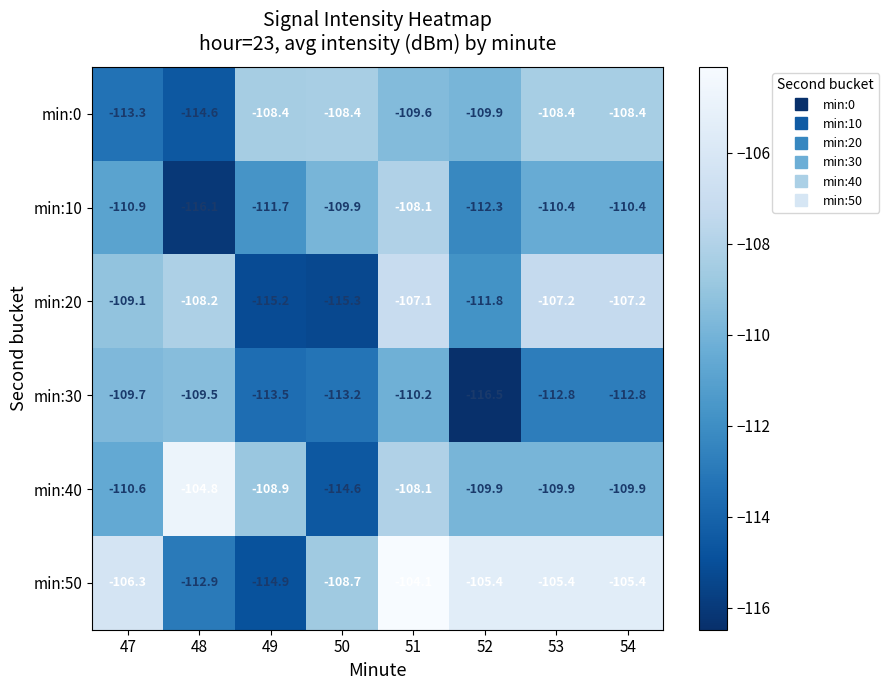

Which series has the largest total across all categories?

min:50